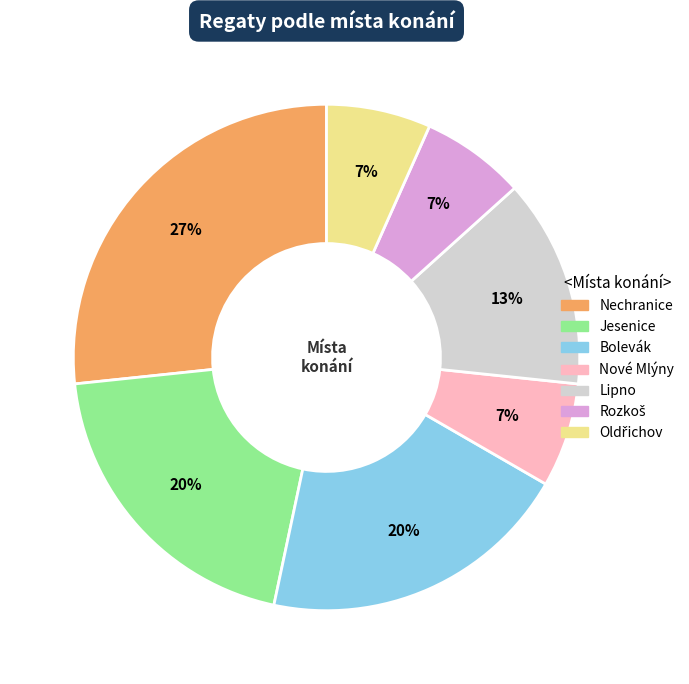

How many slices are in this pie chart?

7